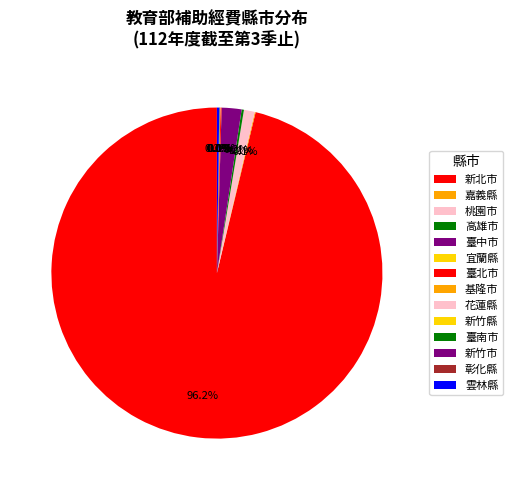

What is the largest slice in the pie chart?

新北市